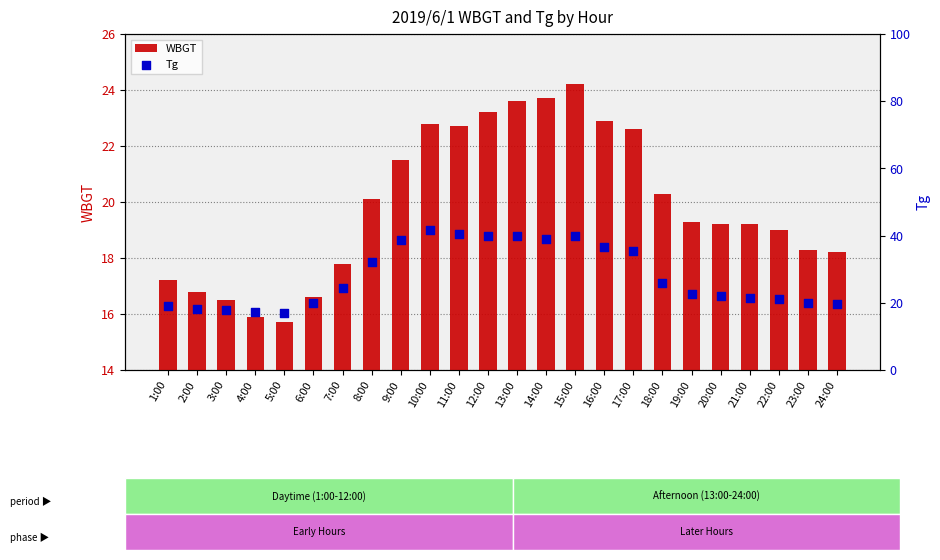

At how many categories does at least one series exceed 34?

9